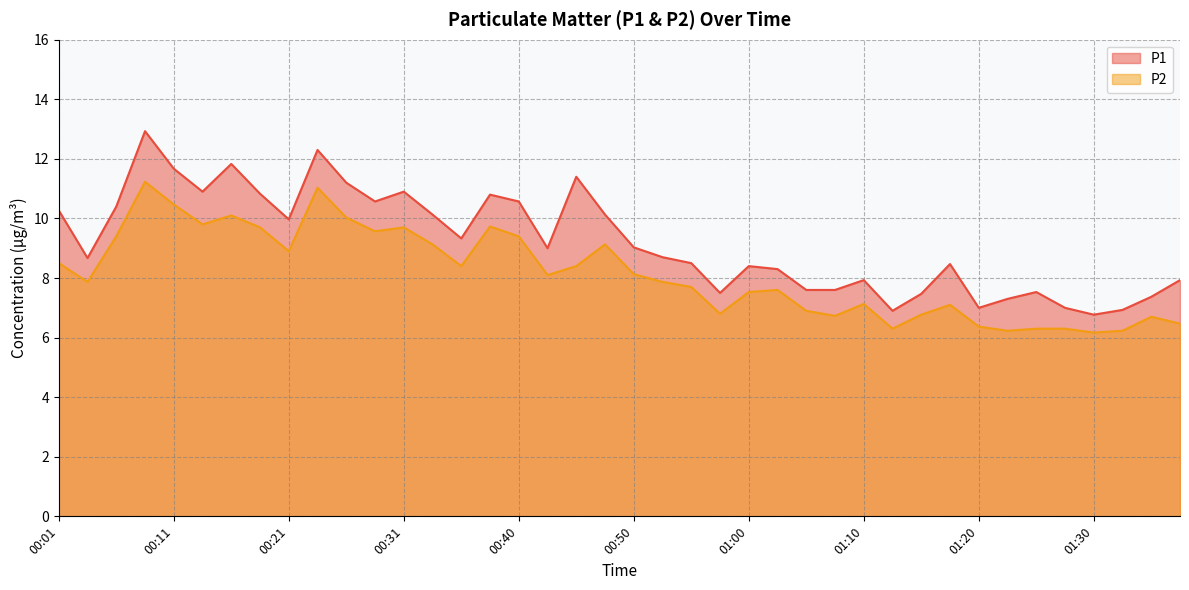

Does the chart have visible grid lines?

Yes